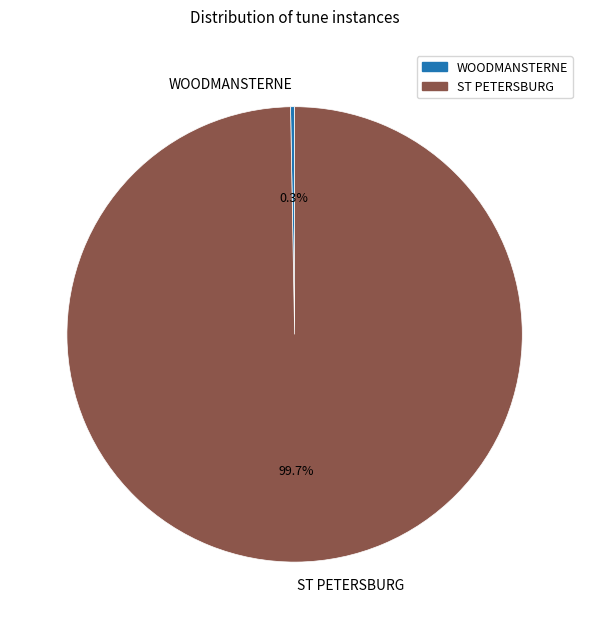

Combined, what portion of the pie is ST PETERSBURG and WOODMANSTERNE?

100.0%